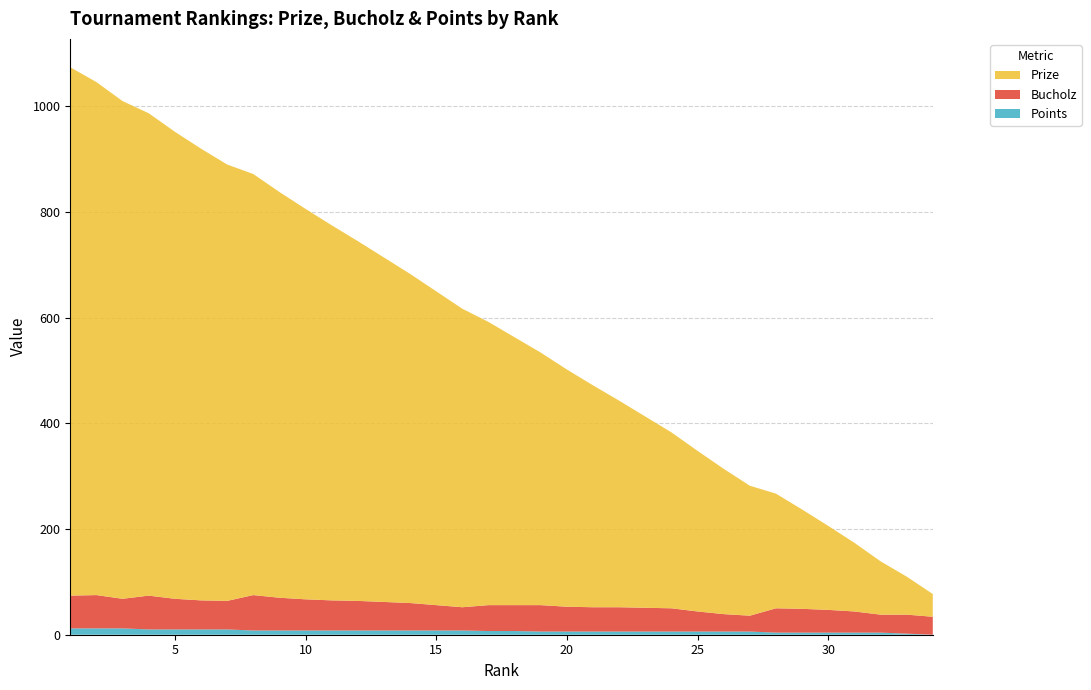

Reading left to right, transcribe all the data shown in this chart.

Prize: 1000	971	942	913	884	855	826	797	768	739	710	681	652	623	594	565	536	507	478	449	420	391	362	333	304	275	246	217	188	159	130	101	72	43
Bucholz: 62	63	56	64	58	55	54	67	62	59	57	56	54	52	48	44	49	49	50	47	46	46	45	44	38	33	30	46	45	43	40	34	36	34
Points: 12	12	12	10	10	10	10	8	8	8	8	8	8	8	8	8	7	7	6	6	6	6	6	6	6	6	6	4	4	4	4	4	2	0